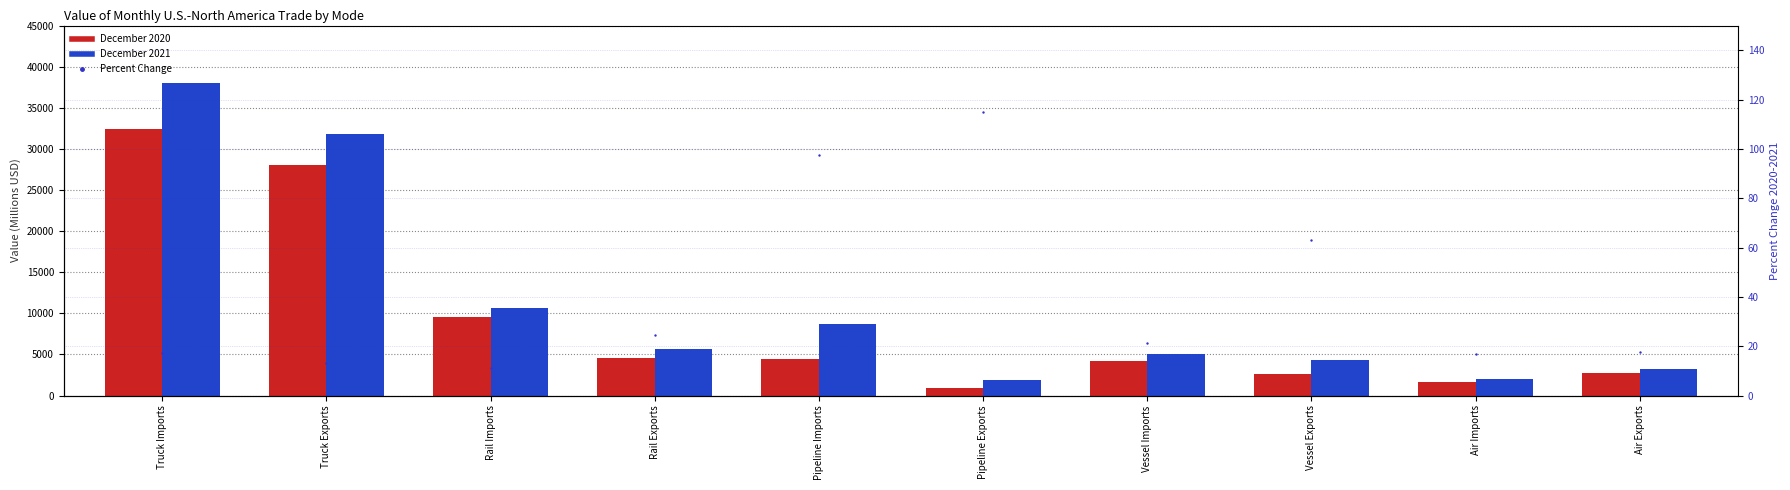

At which category is the sum across all series the highest?

Truck Imports